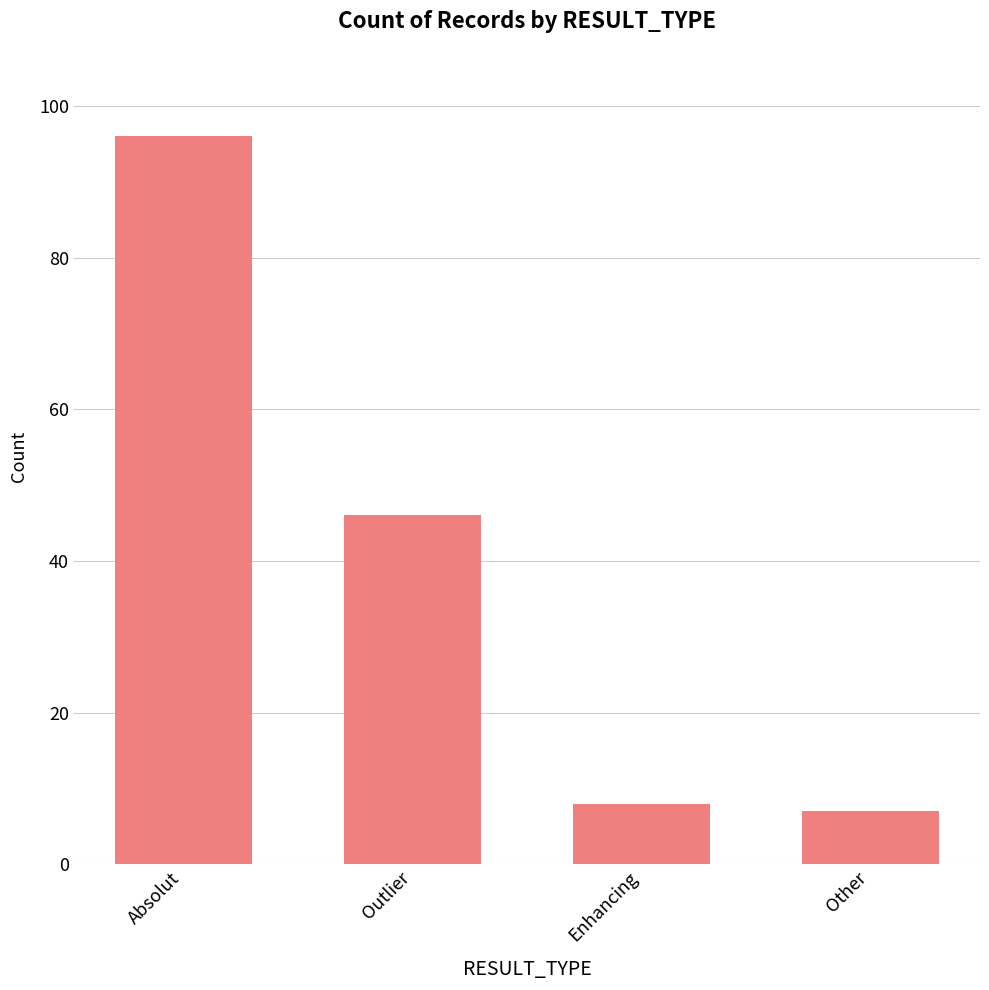

List the labels in order of value, smallest first.

Other, Enhancing, Outlier, Absolut